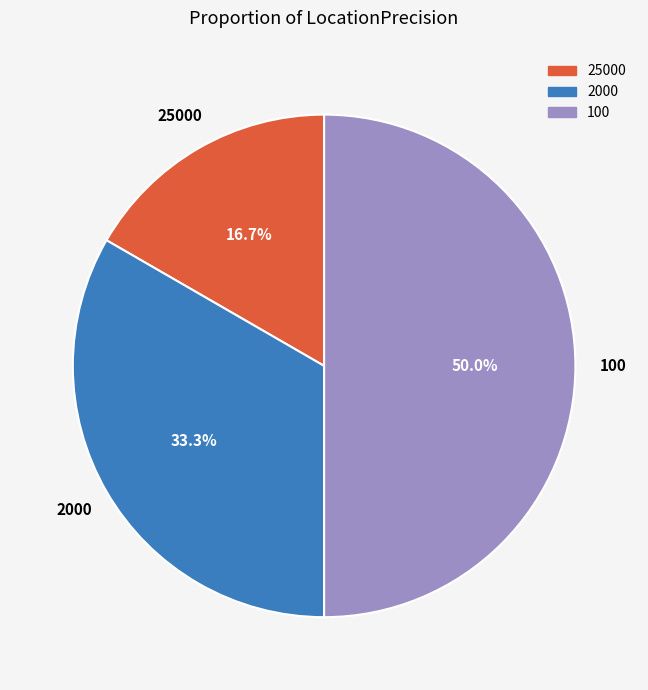

To the nearest percent, what is the combined percentage of 25000 and 2000?

50%